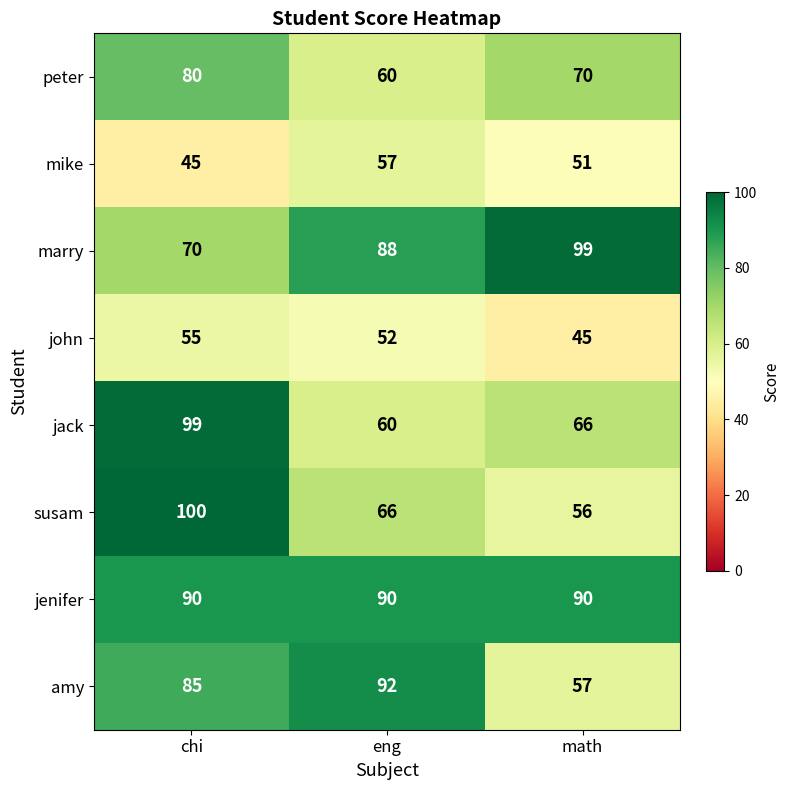

Which category has the highest value in the susam series?

chi